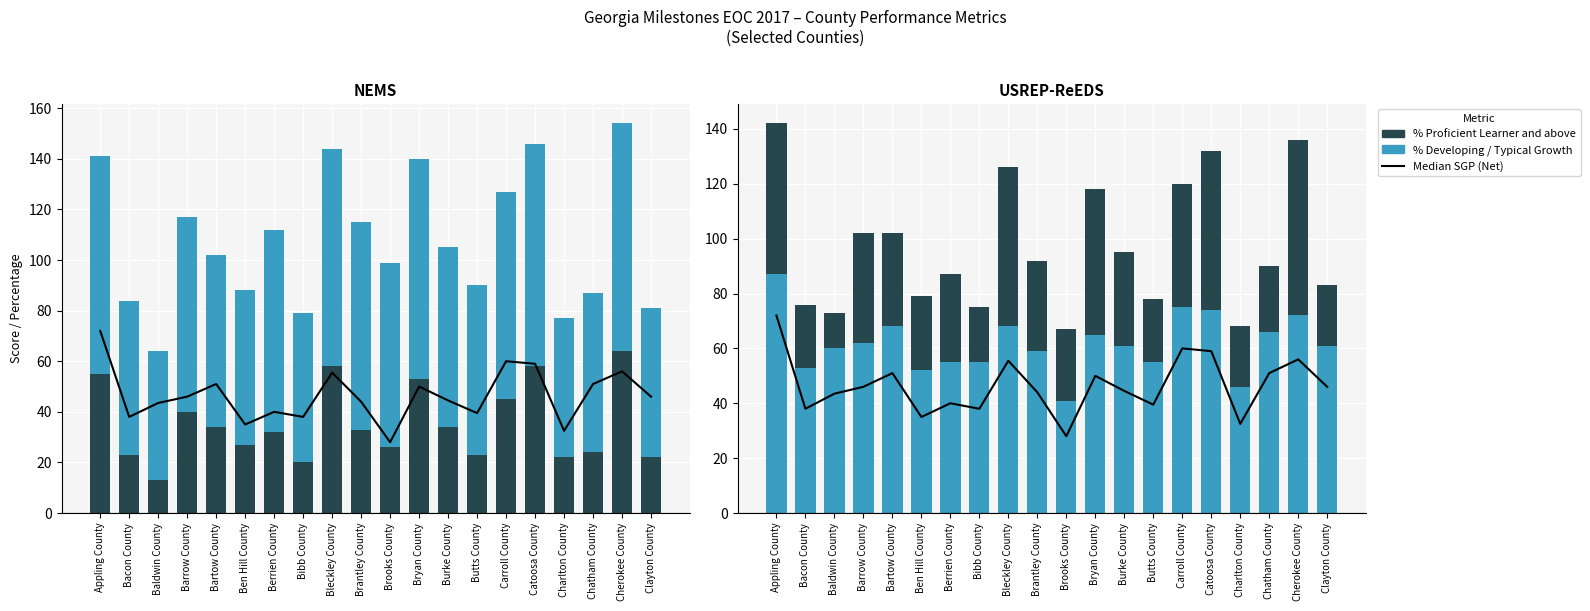

How many groups of bars are there?

20